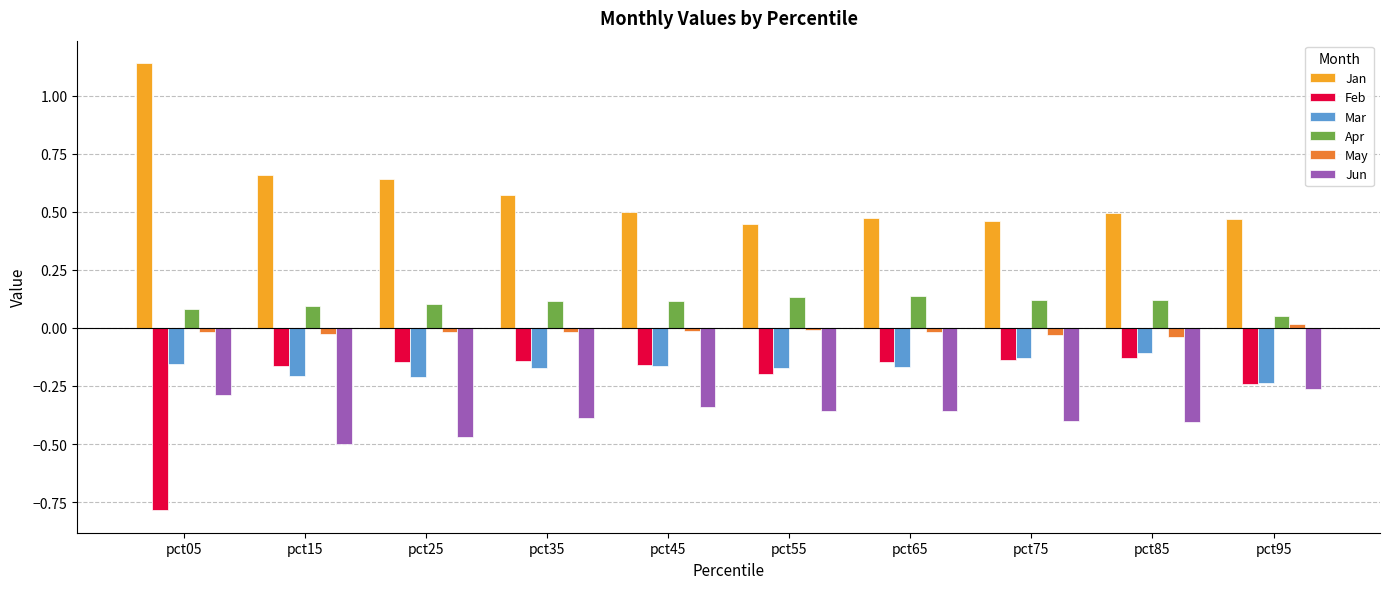

How many bars are there in total?

60